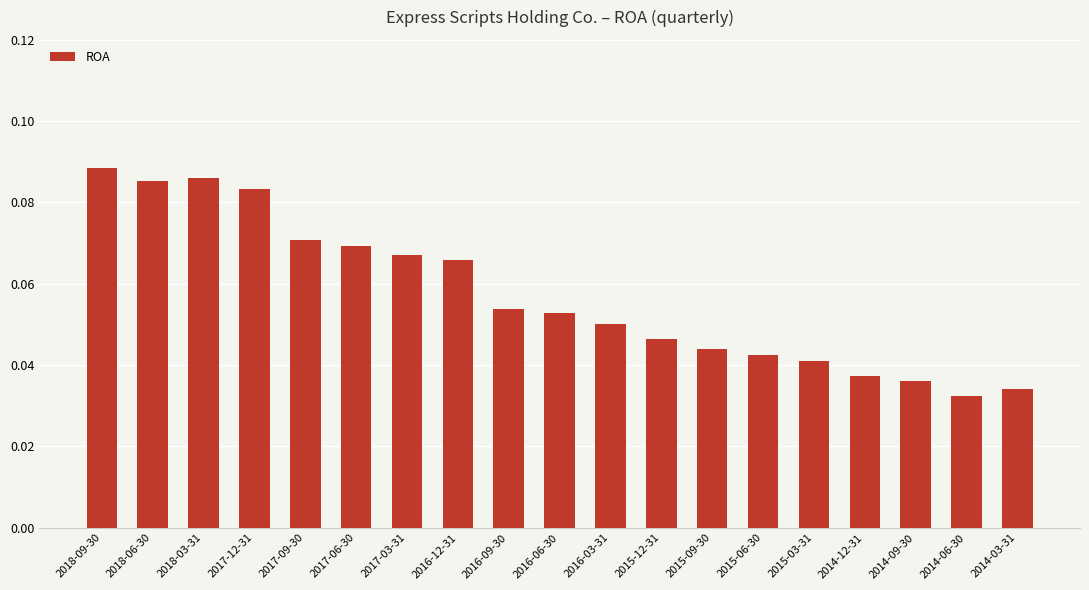

How many values are between 0 and 1?

19